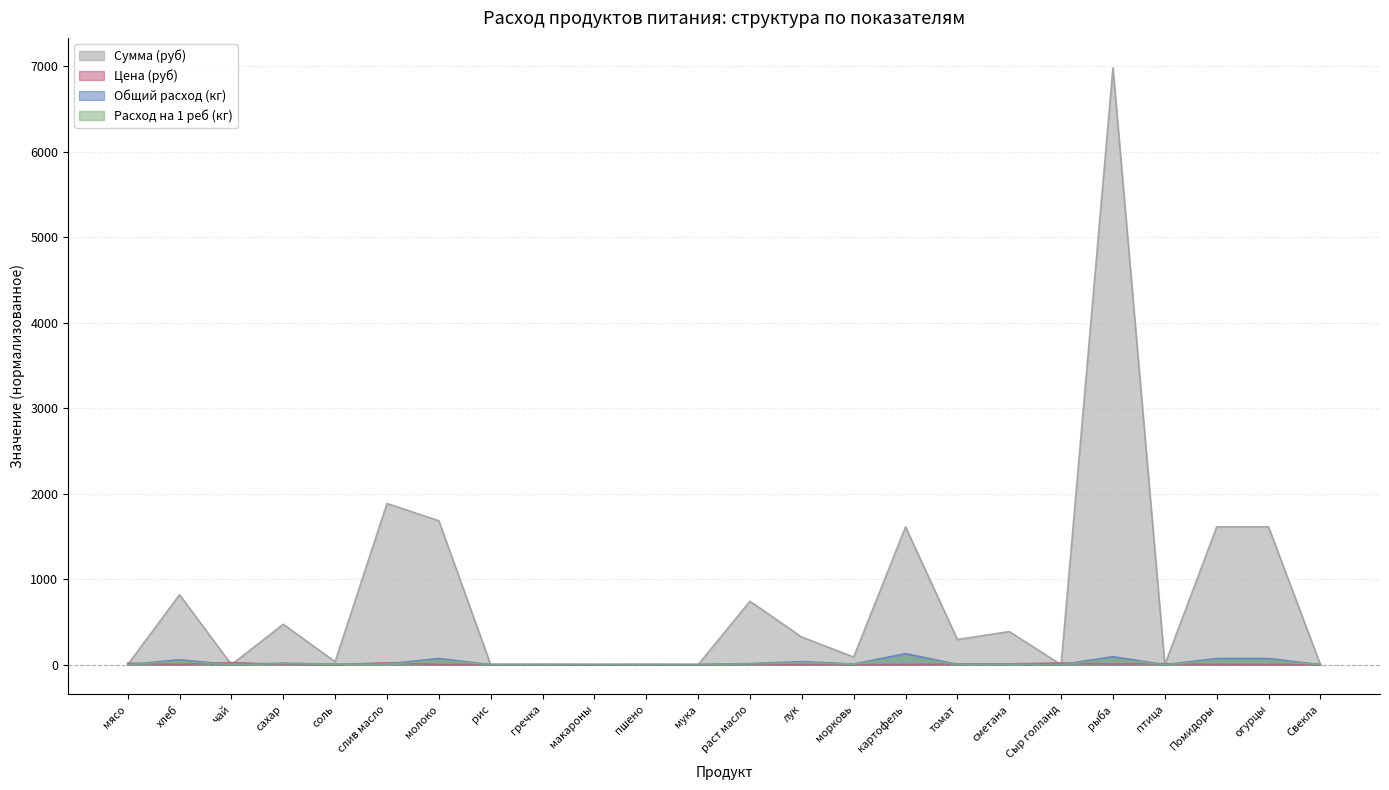

True or false: Расход на 1 реб (кг) and Цена (руб) intersect in this chart.

True